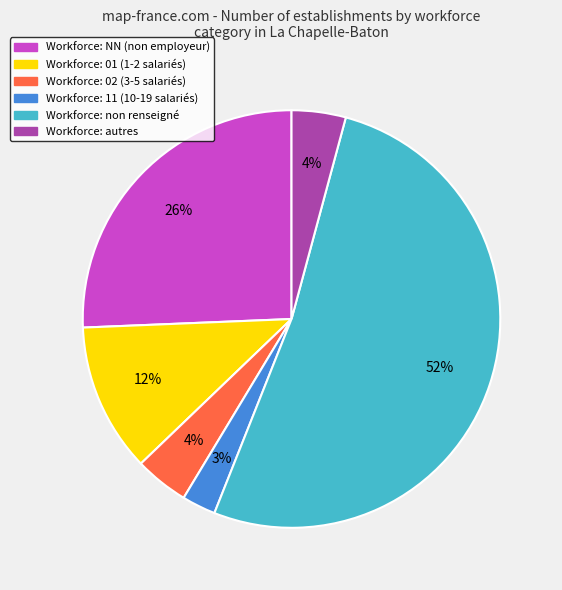

To the nearest percent, what is the difference between the largest and smallest slice percentages?

49%